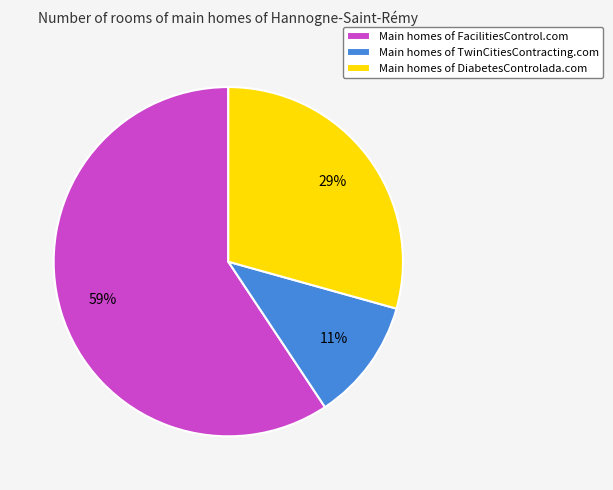

Is the sum of Main homes of DiabetesControlada.com and Main homes of FacilitiesControl.com greater than half?

Yes